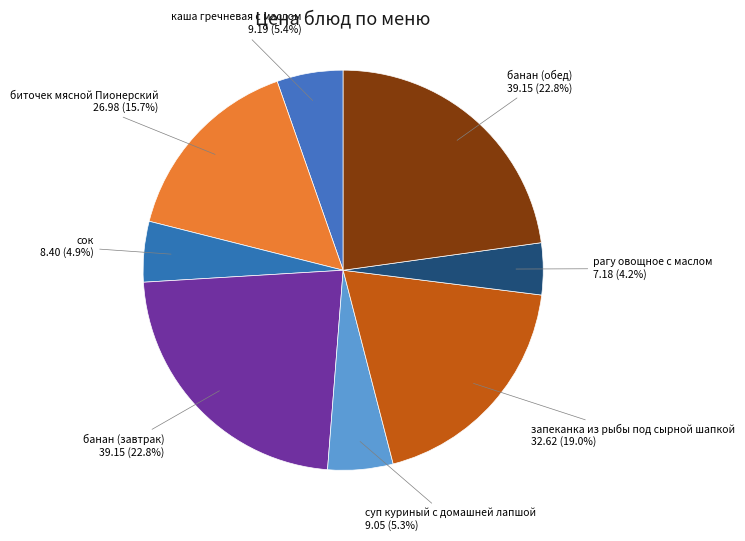

Is it true that суп куриный с домашней лапшой is 5% of the pie?

True